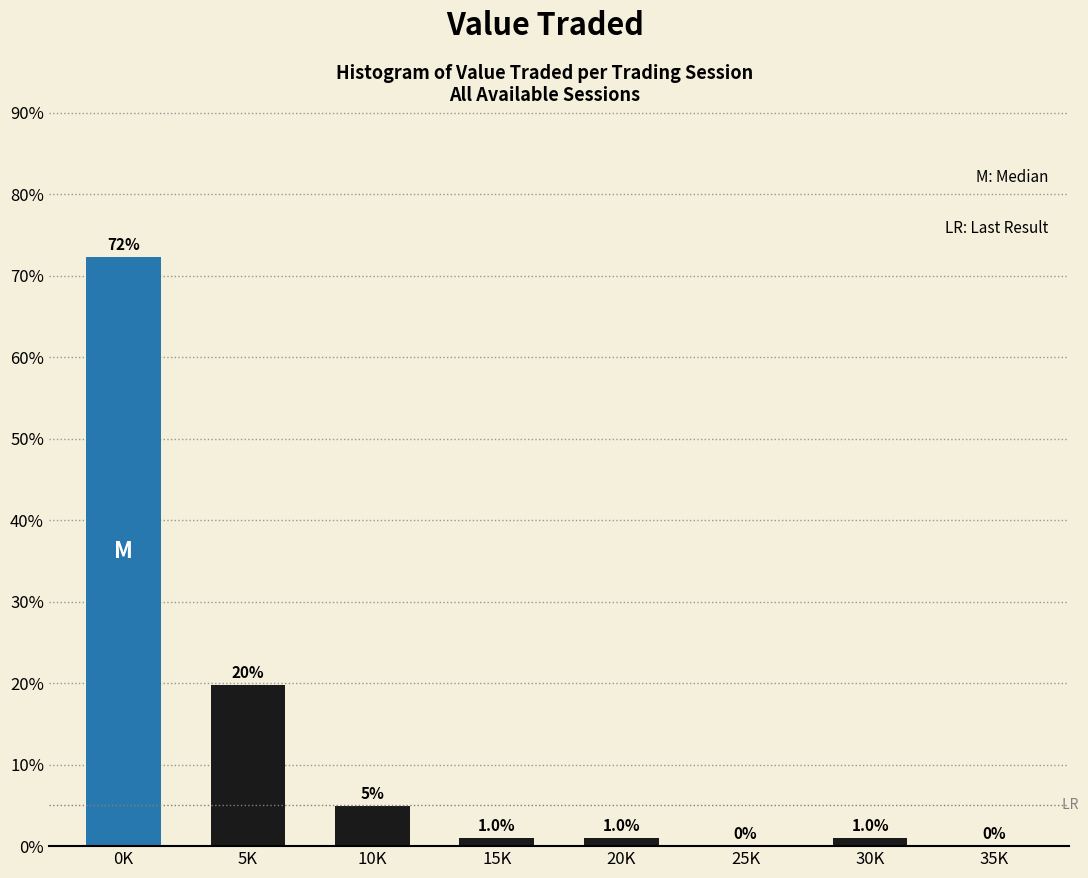

Reading right to left, list all the values displayed in this chart.

35K=0.0	30K=1.0	25K=0.0	20K=1.0	15K=1.0	10K=5.0	5K=19.8	0K=72.3